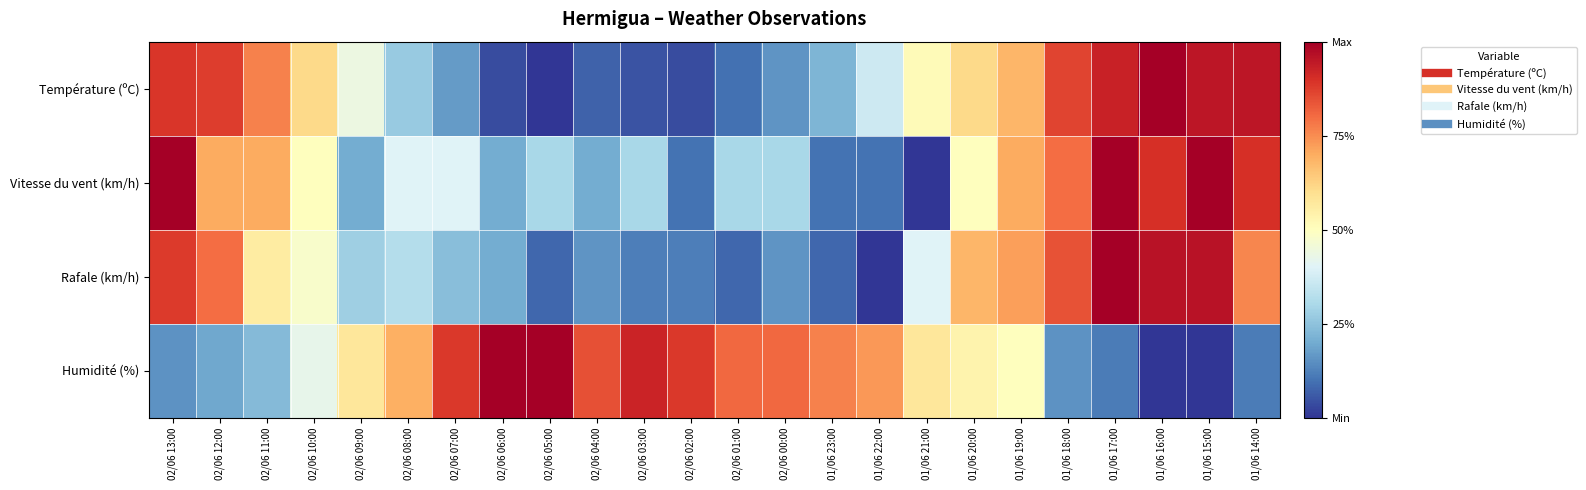

Which series has the largest total across all categories?

Humidité (%)